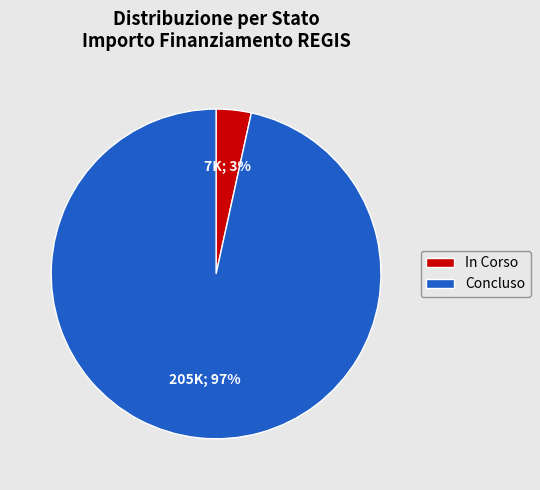

Is it true that In Corso is 3% of the pie?

True